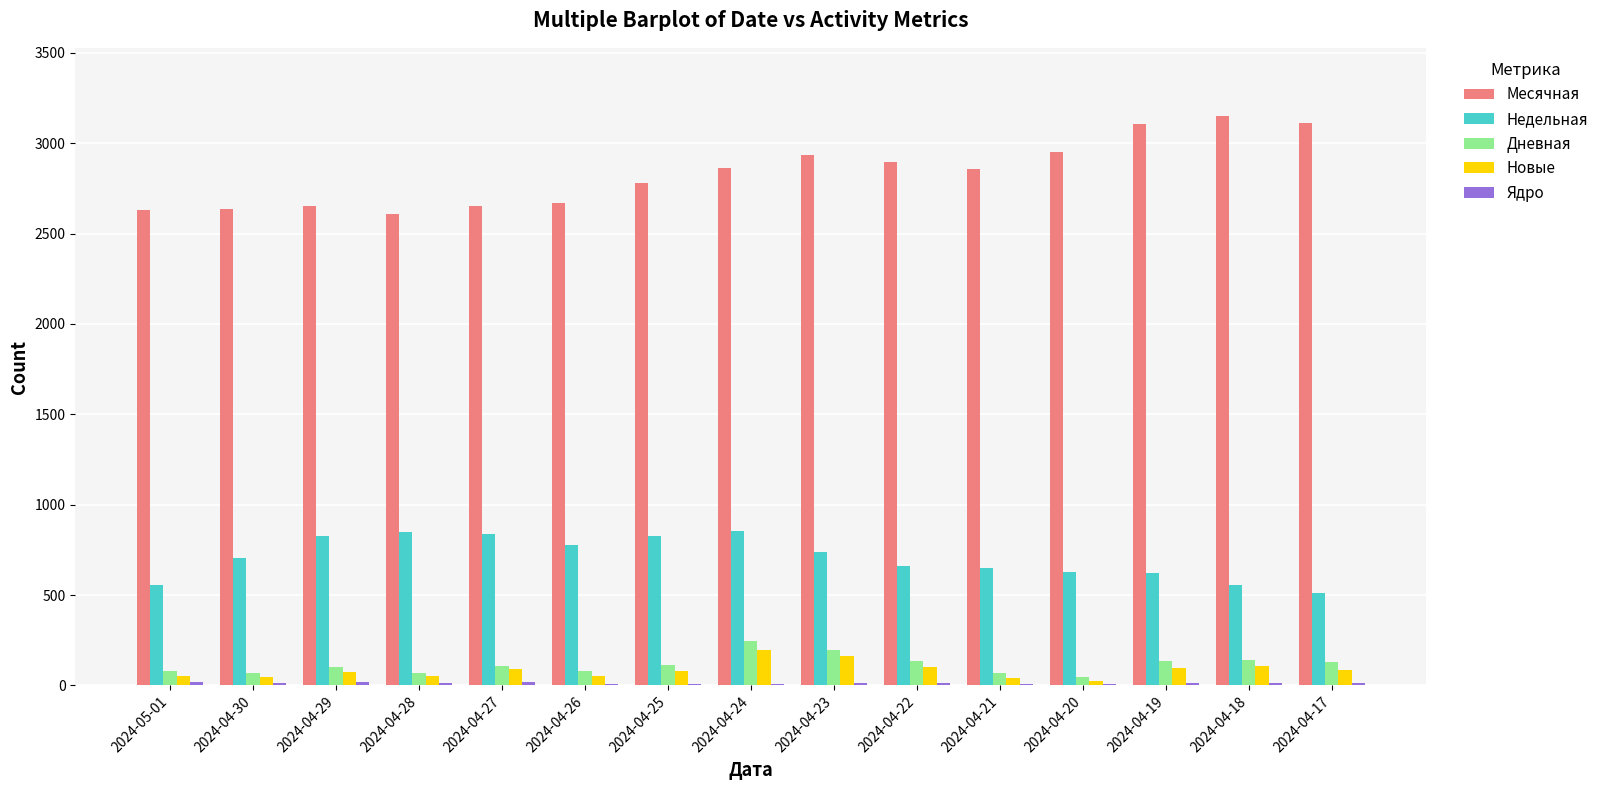

What is the maximum value for Дневная?

243